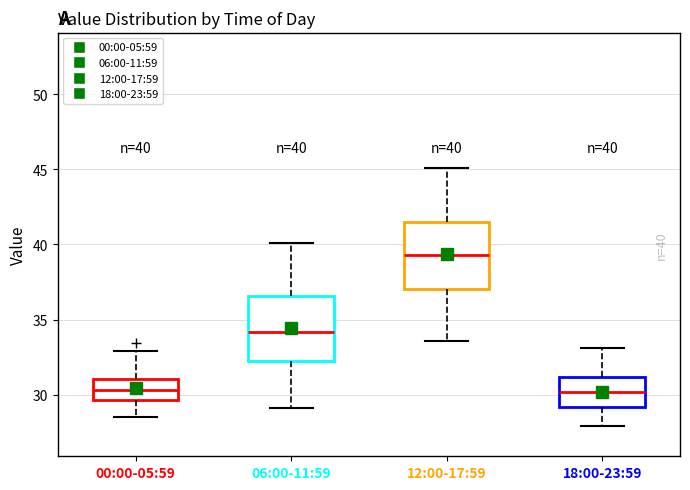

Which box's median line is the highest?

12:00-17:59